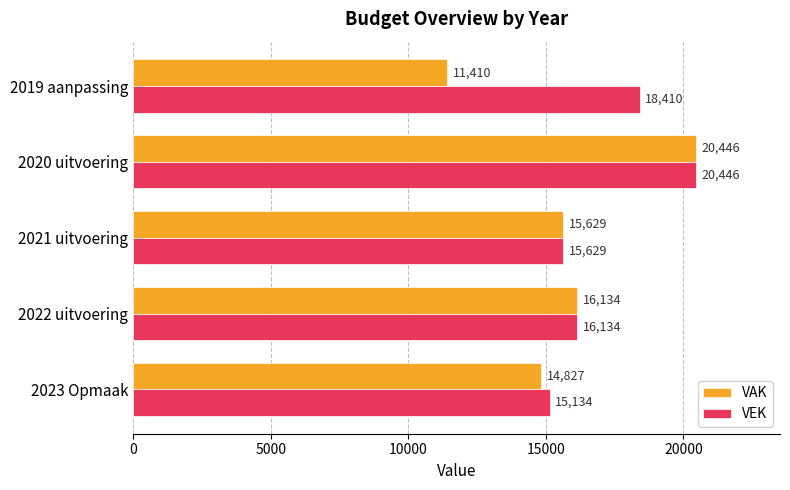

What is the total value across all series at 2023 Opmaak?

29961